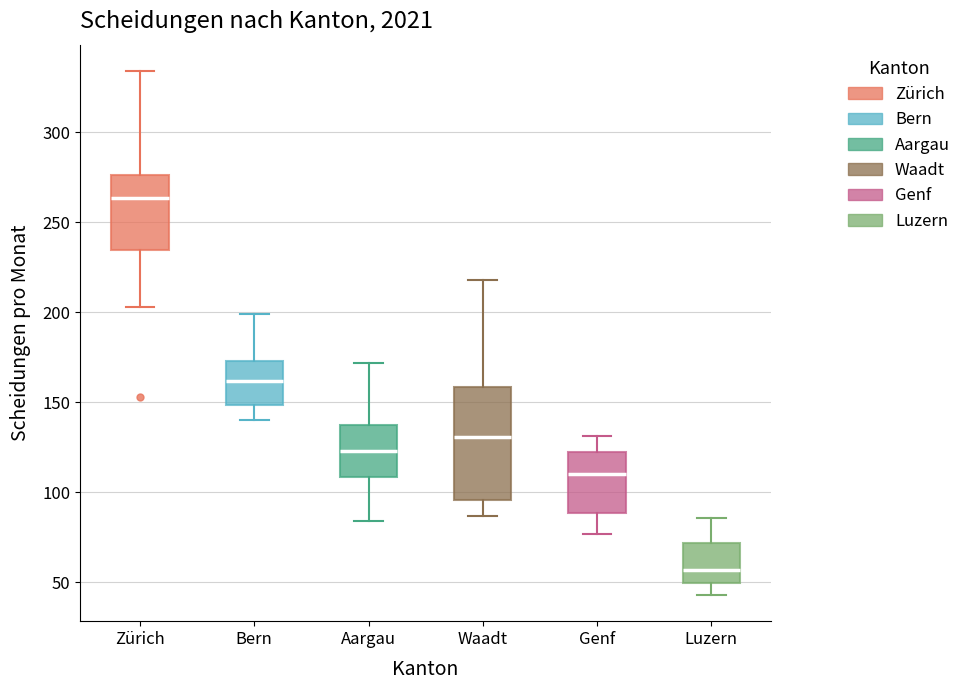

Where does the lower whisker of the box for Bern end on the y-axis? The values are not printed on the chart, so give them approximately, as read against the axis.

140